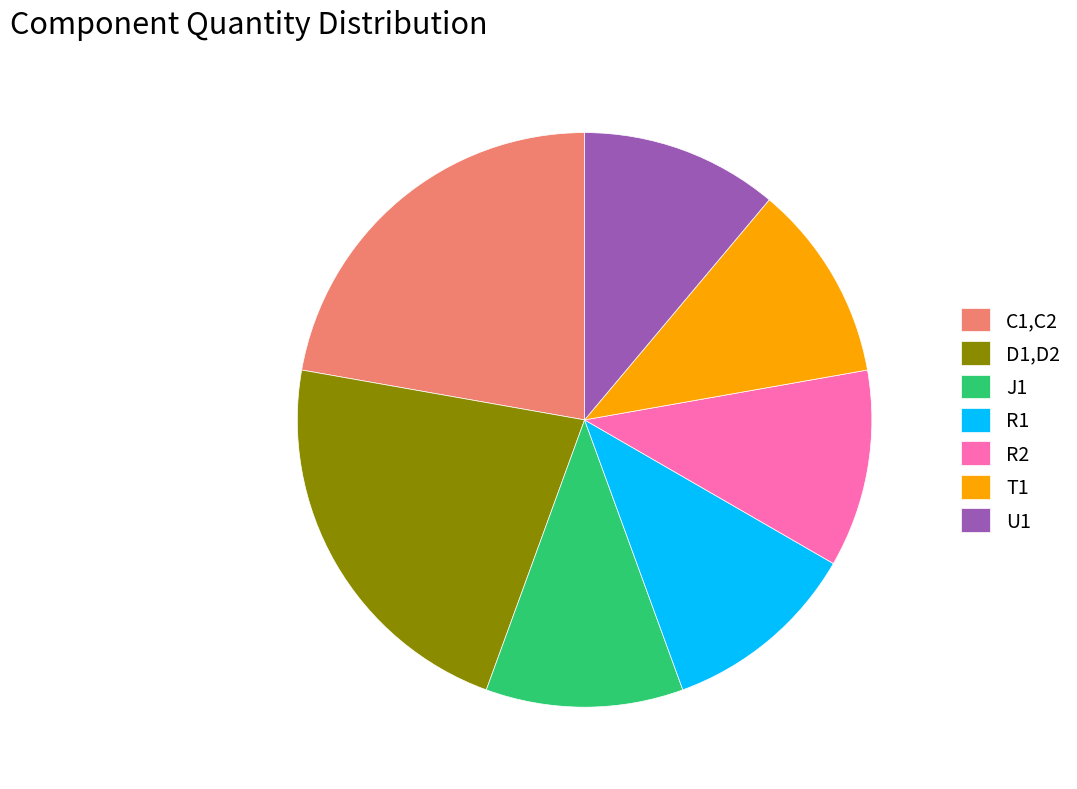

Is the sum of C1,C2 and J1 greater than half?

No